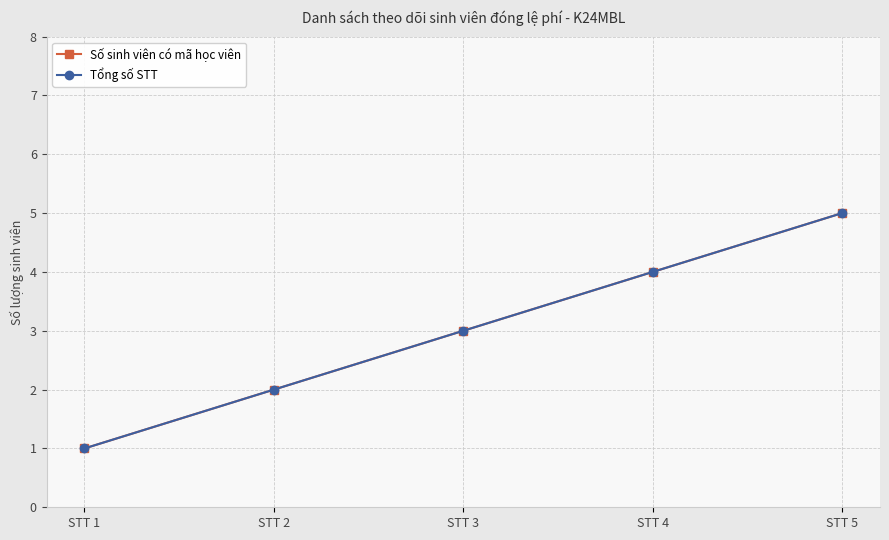

Is this an area chart (filled region under the line)?

No